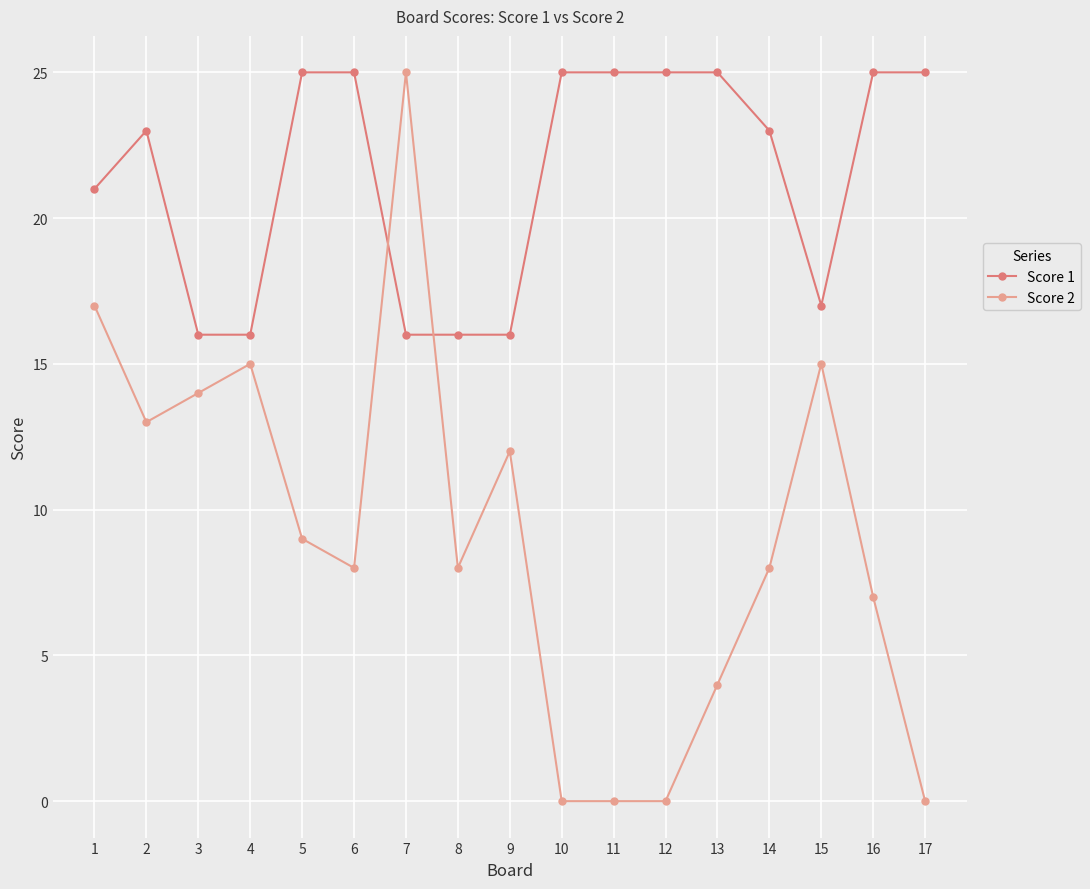

Between which two adjacent categories do Score 1 and Score 2 first intersect?

6 and 7